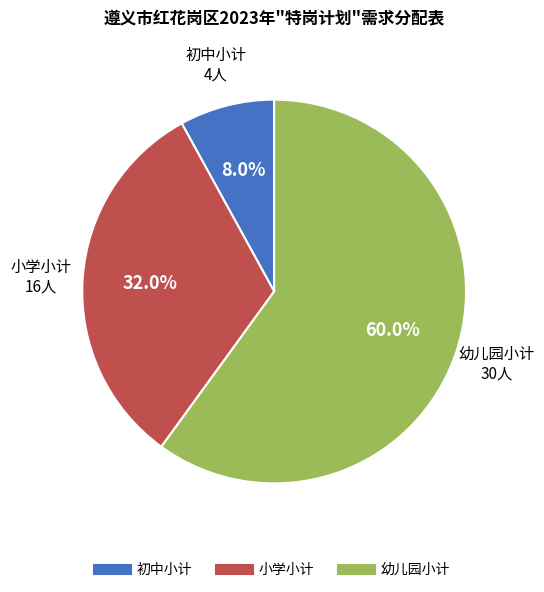

Which slice represents more than half of the pie?

幼儿园小计